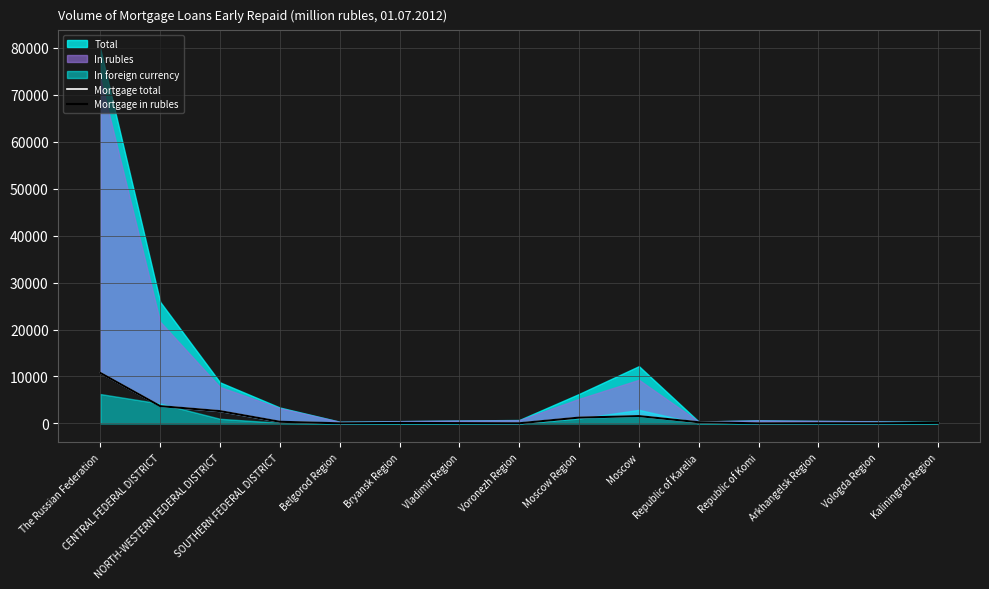

Which label corresponds to the smallest value in the chart?

Republic of Komi